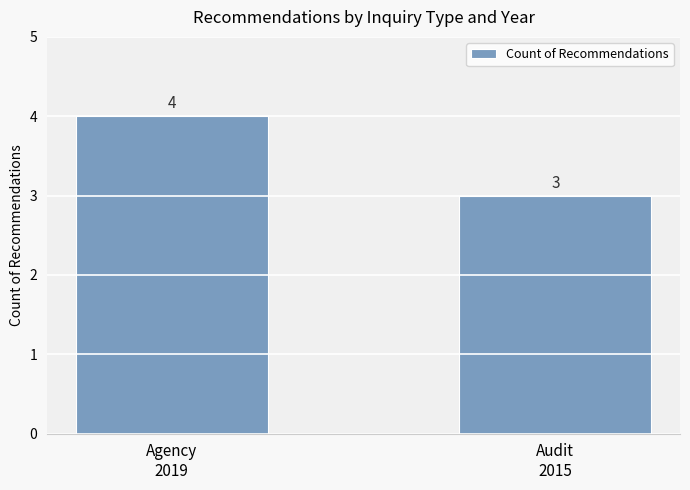

Read the value at Audit
2015.

3